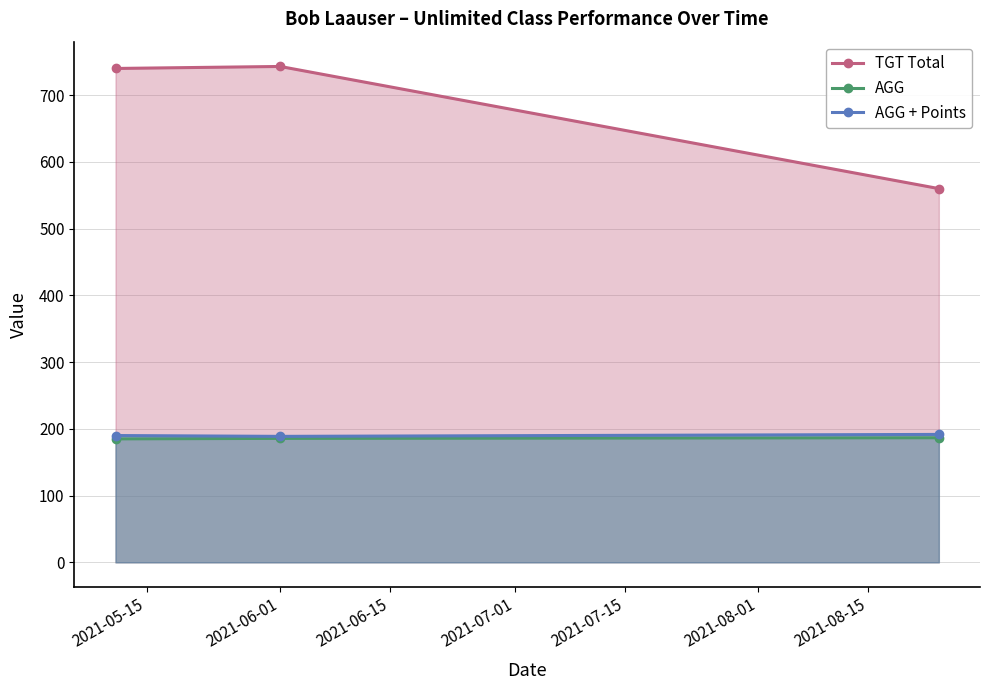

How many lines are shown in the chart?

3